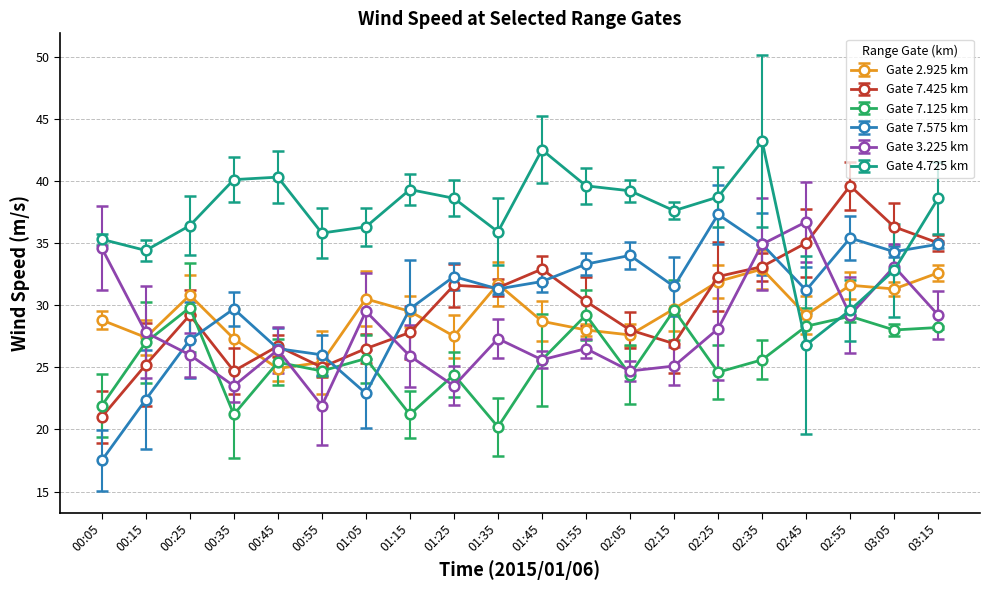

What is the minimum value shown in the chart?

17.5